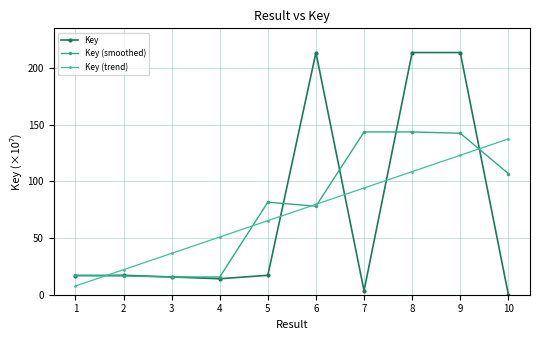

What is the value of the Key (trend) point at the 2nd from the left?

22.1